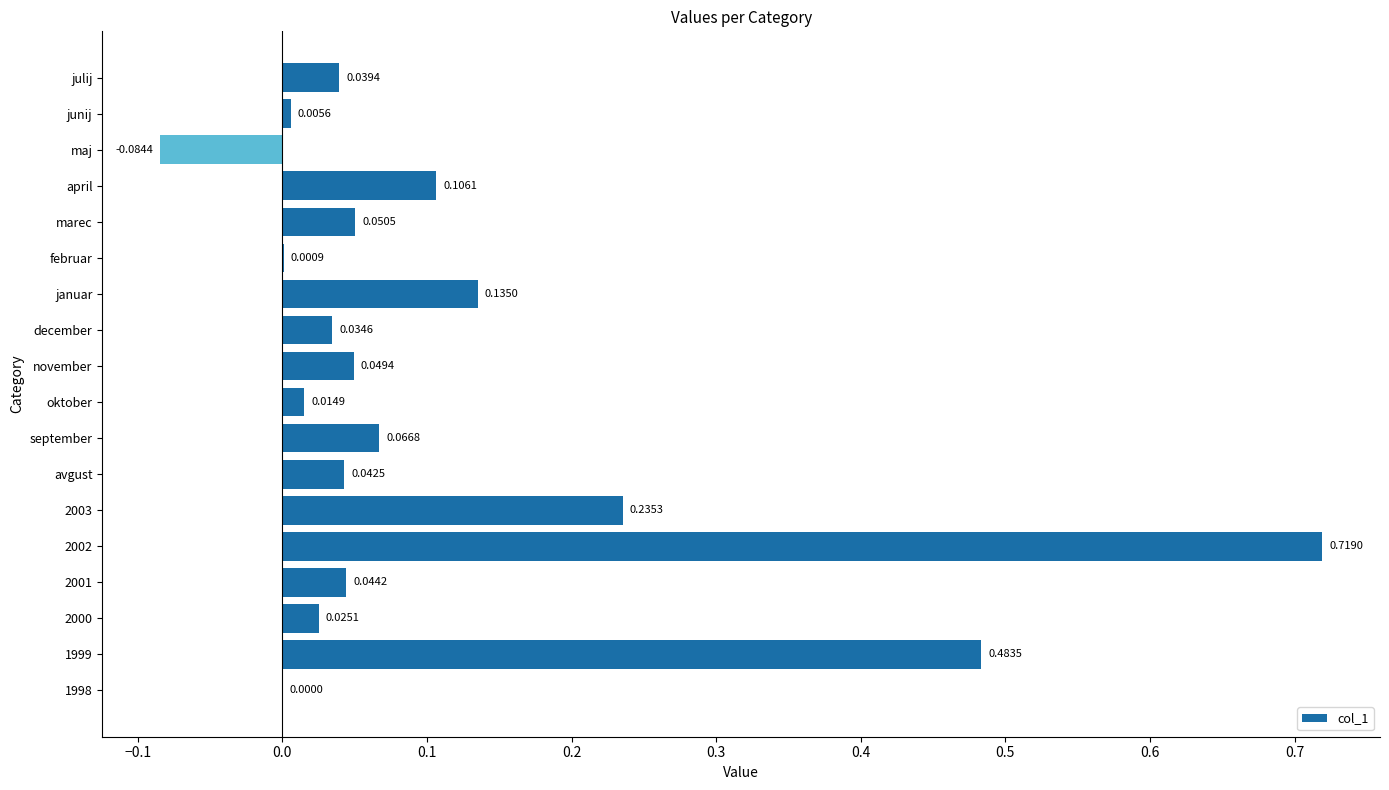

What is the sum of the values at 2003 and marec?

0.3